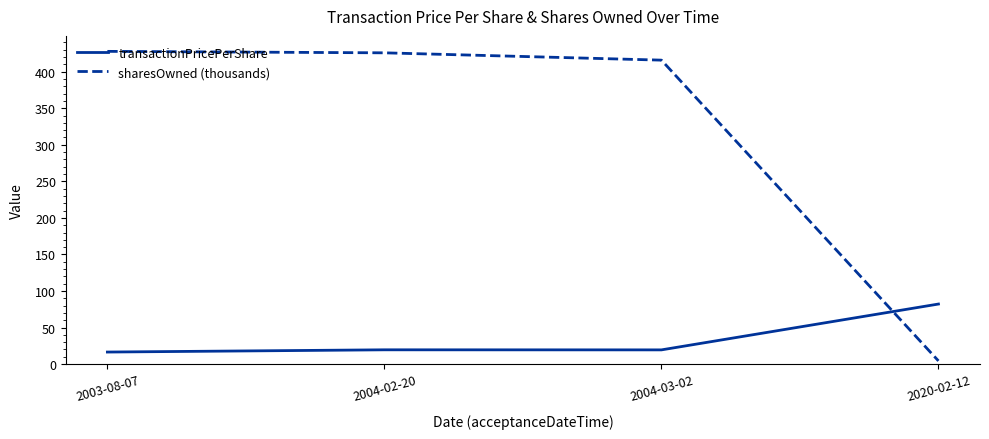

What is the spread (max minus min) of values at 2003-08-07?

411.3